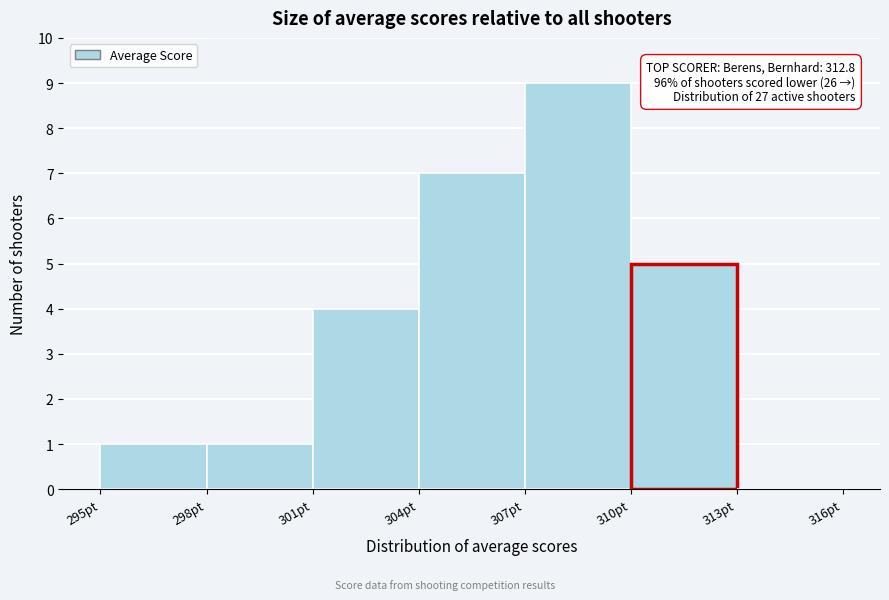

Over which range of the x-axis is the bar tallest?

307 to 310